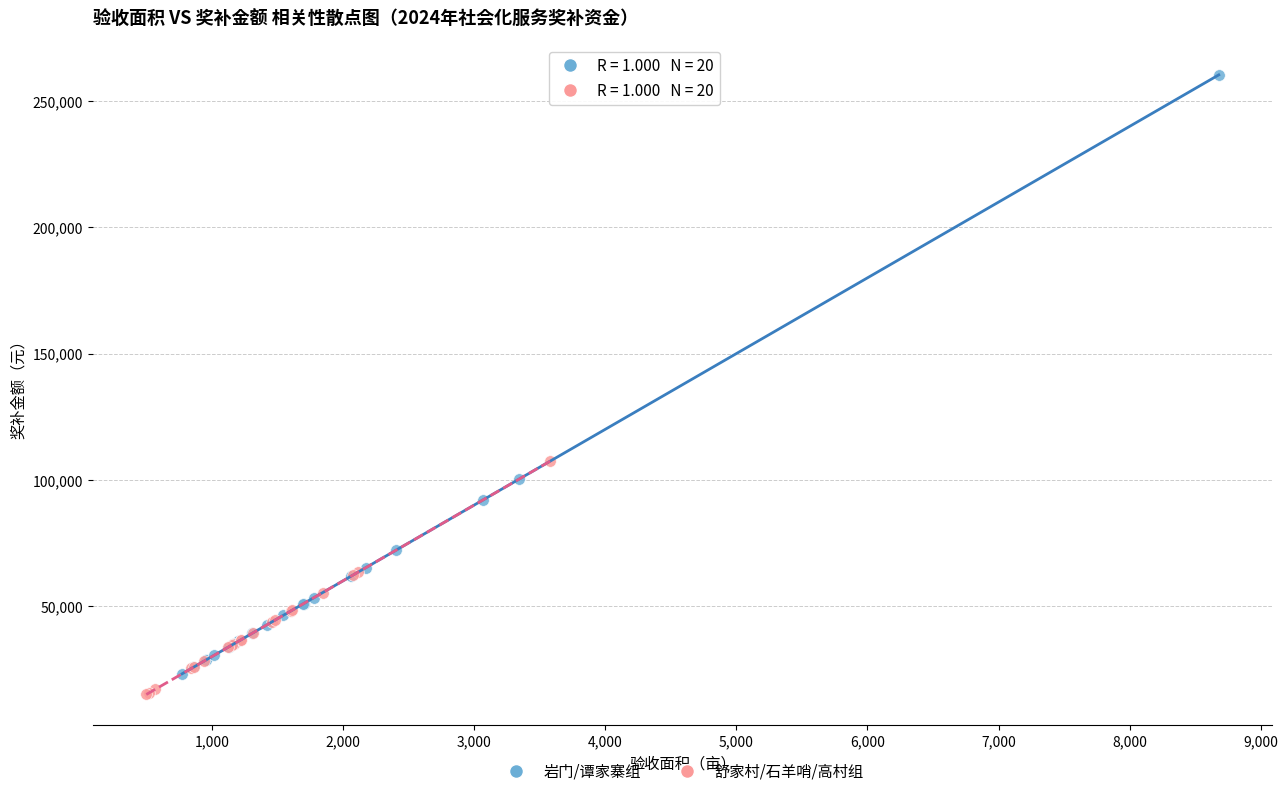

Which series contains the lowest Y value?

舒家村/石羊哨/高村组